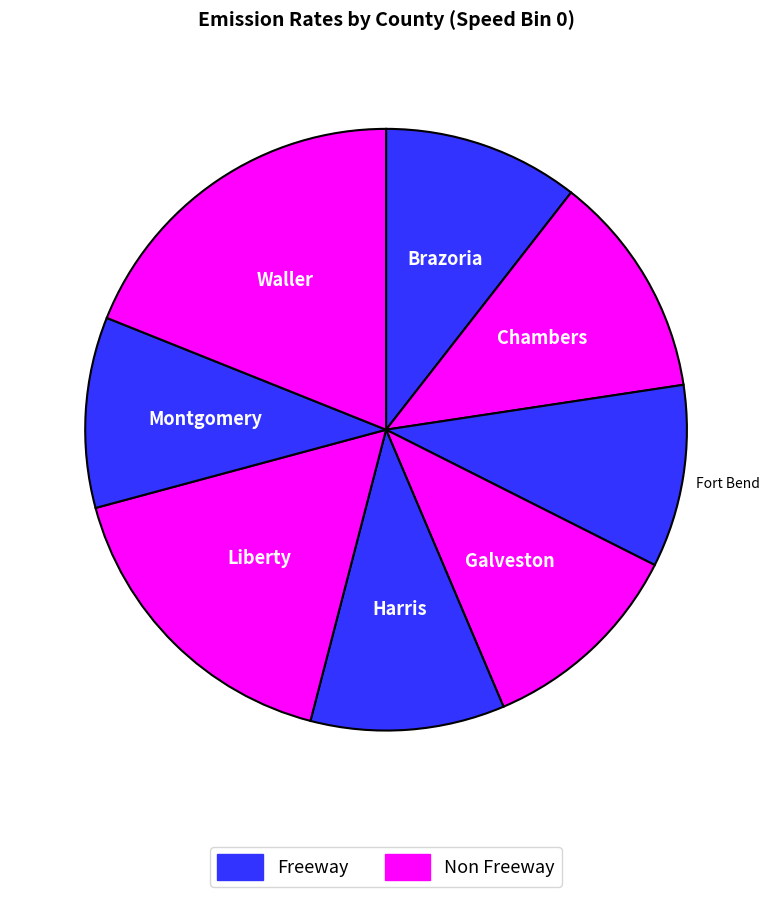

What is the smallest slice in the pie chart?

Fort Bend